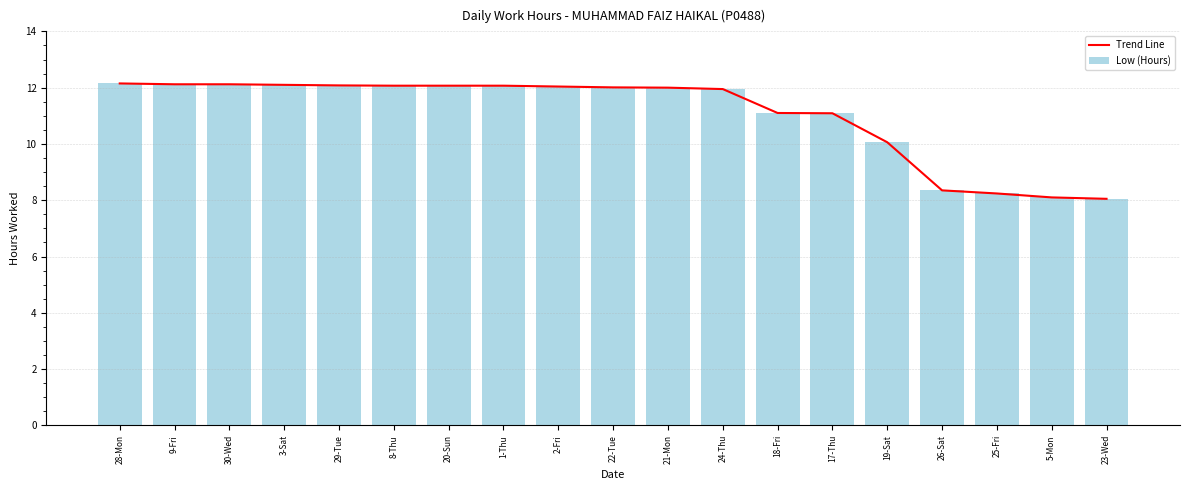

How many data points in Low (Hours) are above 12?

10